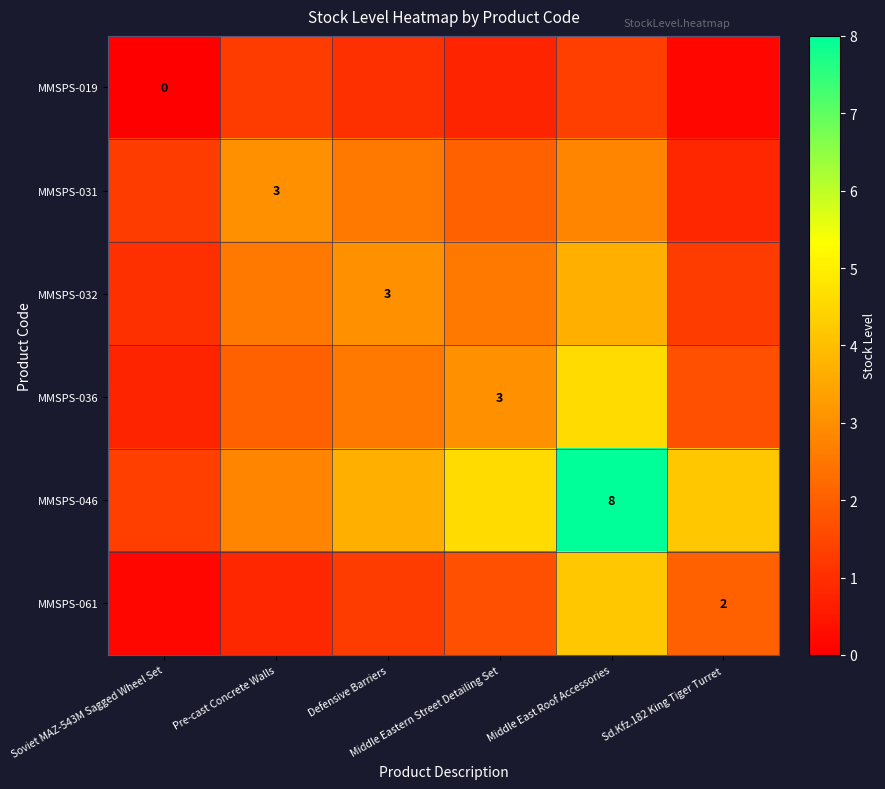

Is it true that MMSPS-046 equals 0.5 at Soviet MAZ-543M Sagged Wheel Set?

False